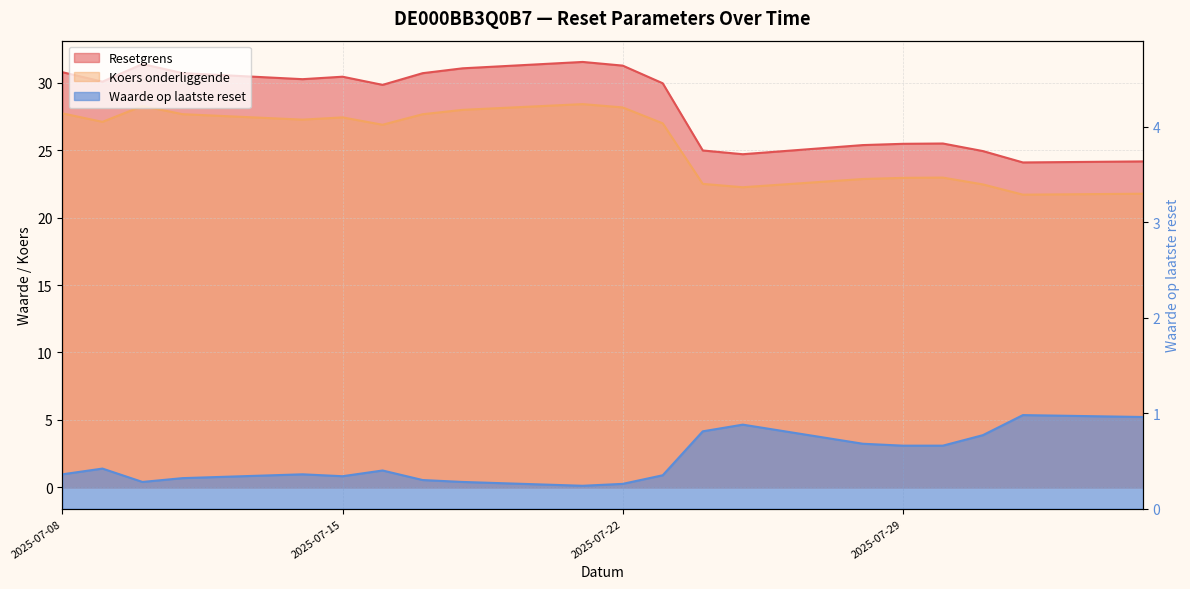

What is the difference between the second highest and second lowest values in the Koers onderliggende series?

6.5